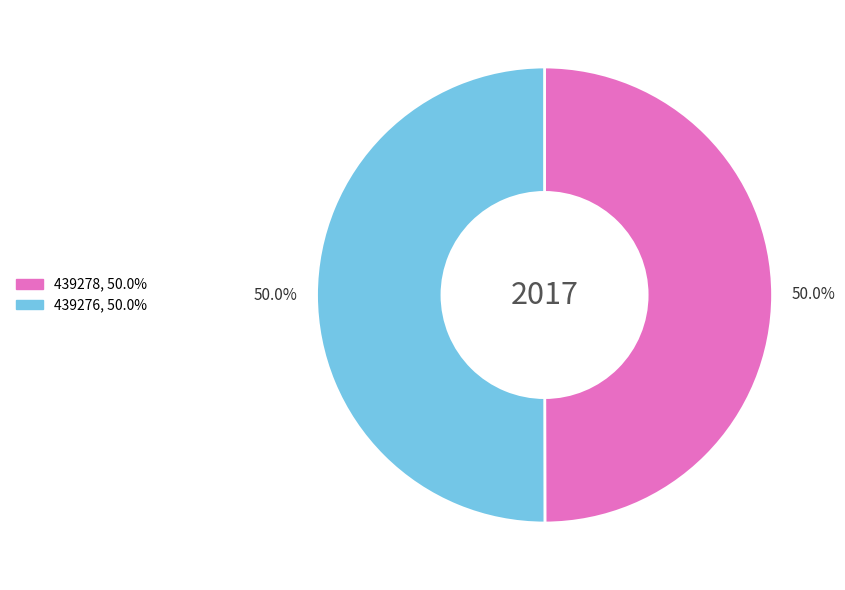

Is the sum of 439278 and 439276 greater than half?

Yes